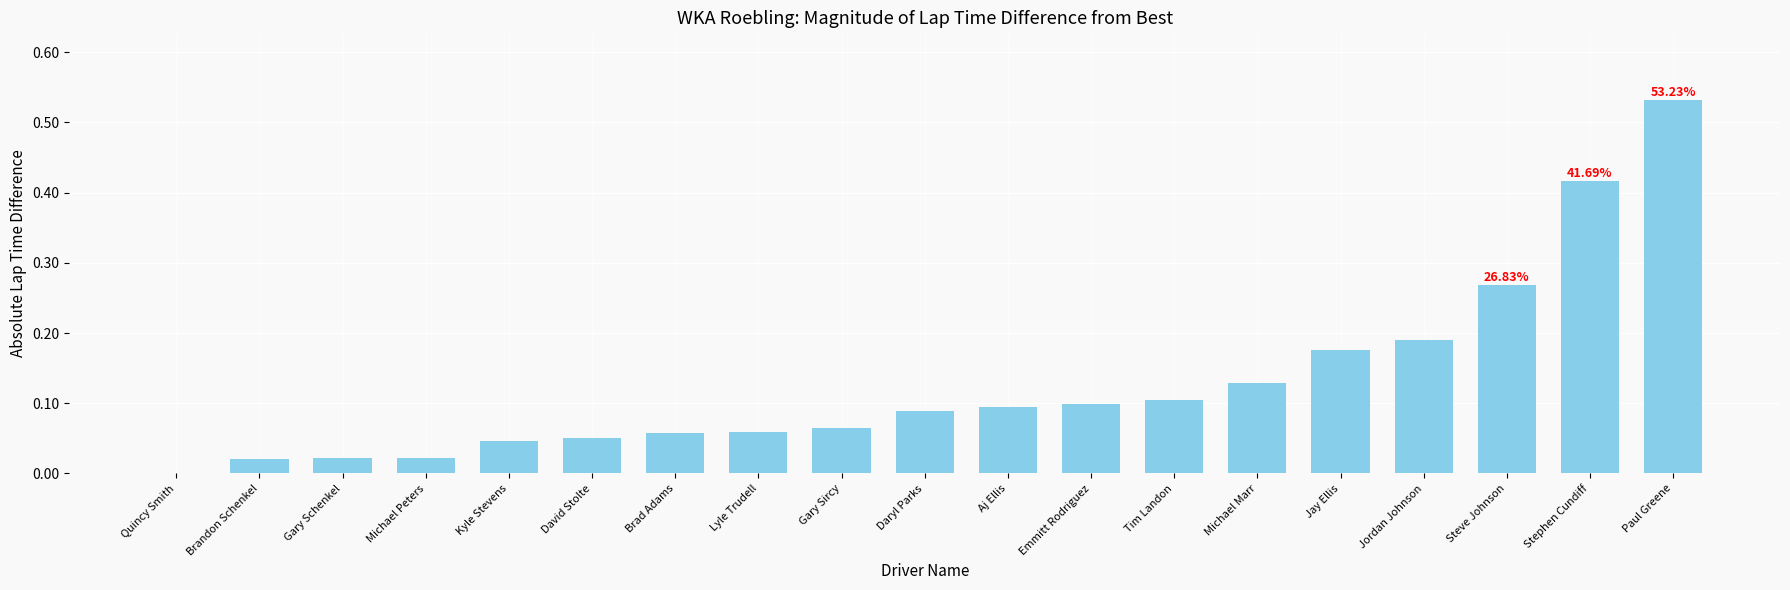

What is the sum of all values?

2.4